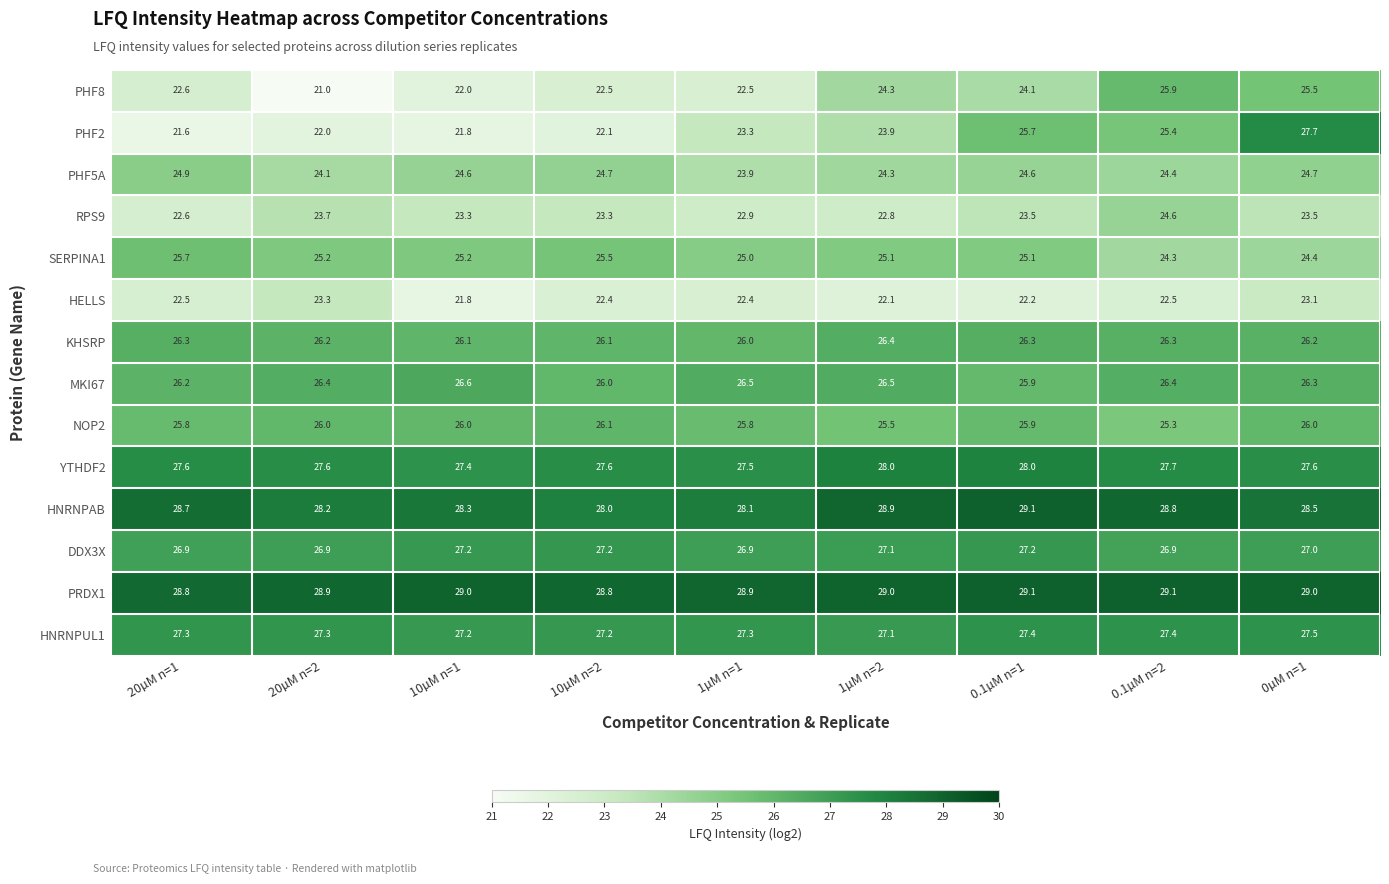

What value does the SERPINA1 series have at 0.1µM n=2?

24.3